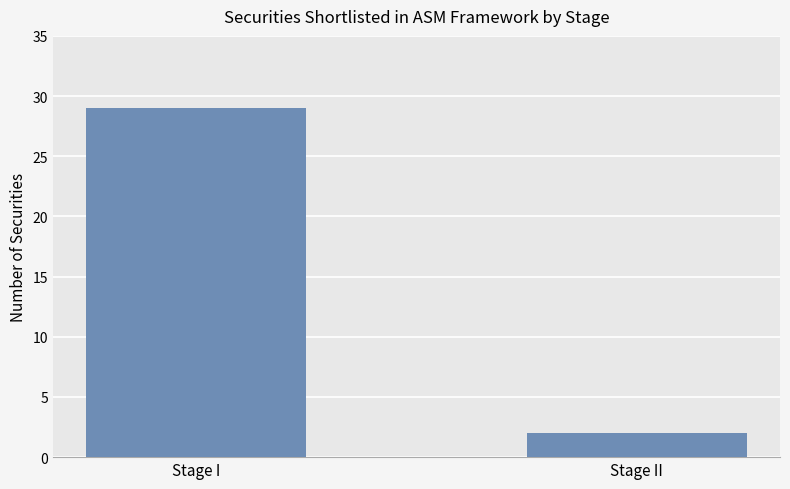

The chart shows a value of 29 at Stage I. True or false?

True